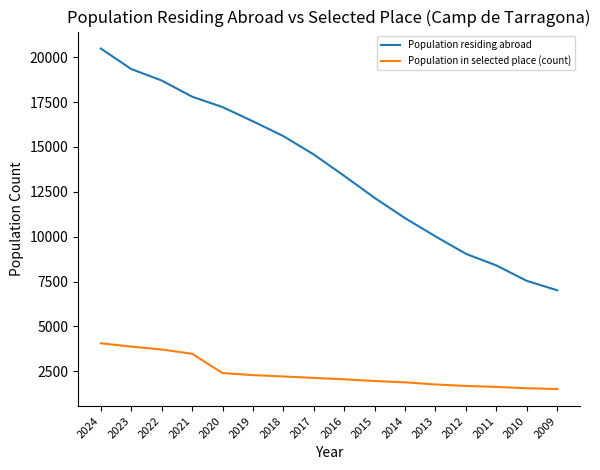

The value of Population in selected place (count) at 2015 is 1959. True or false?

True